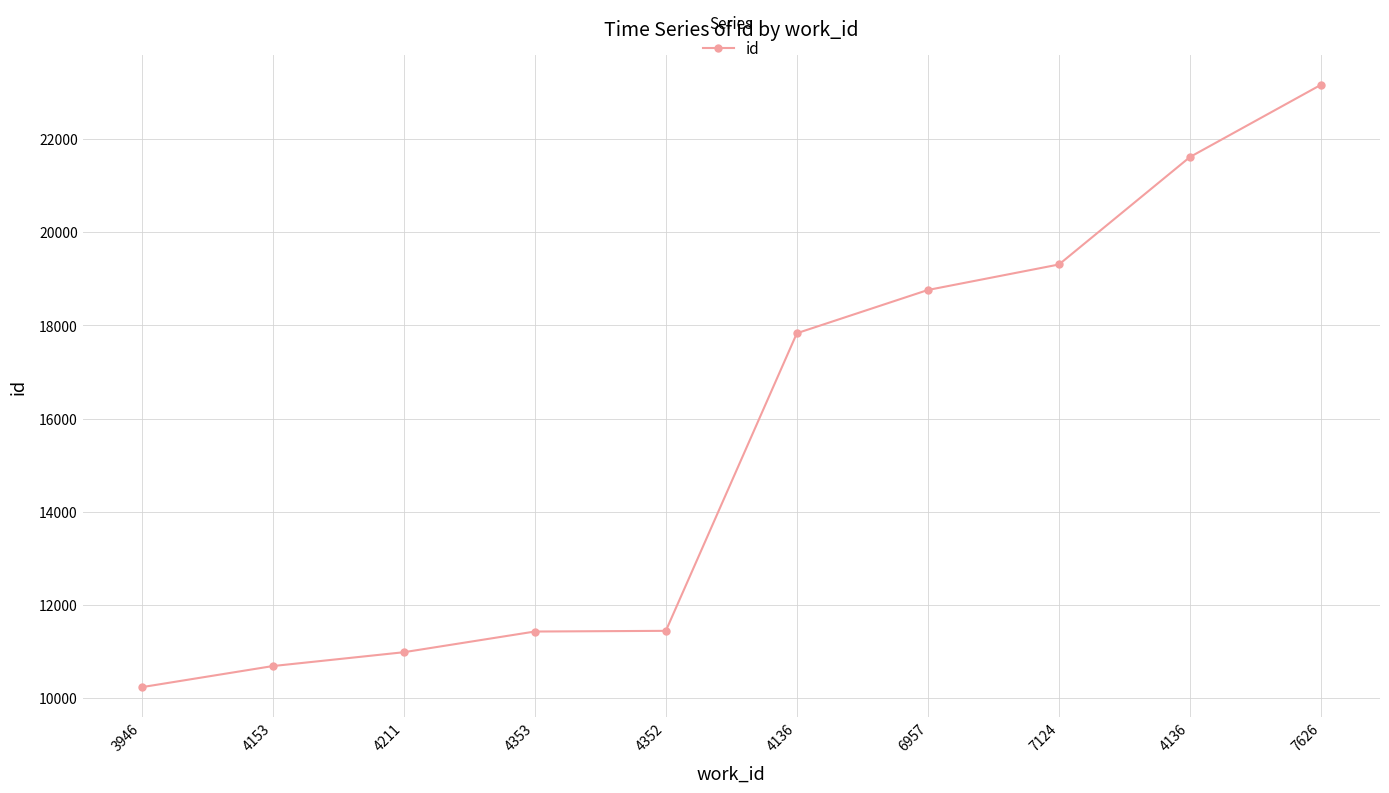

Rank the categories by value from highest to lowest.

7626, 4136, 7124, 6957, 4136, 4352, 4353, 4211, 4153, 3946